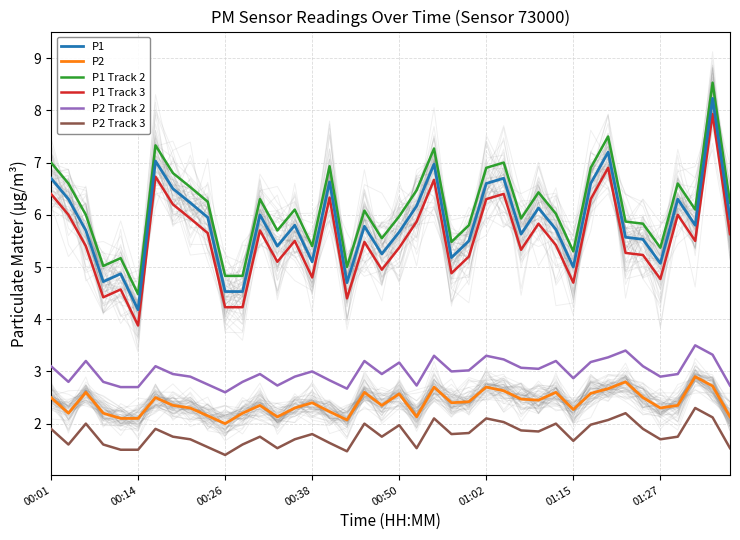

The P2 series shows 1.2 at 01:15. True or false?

False